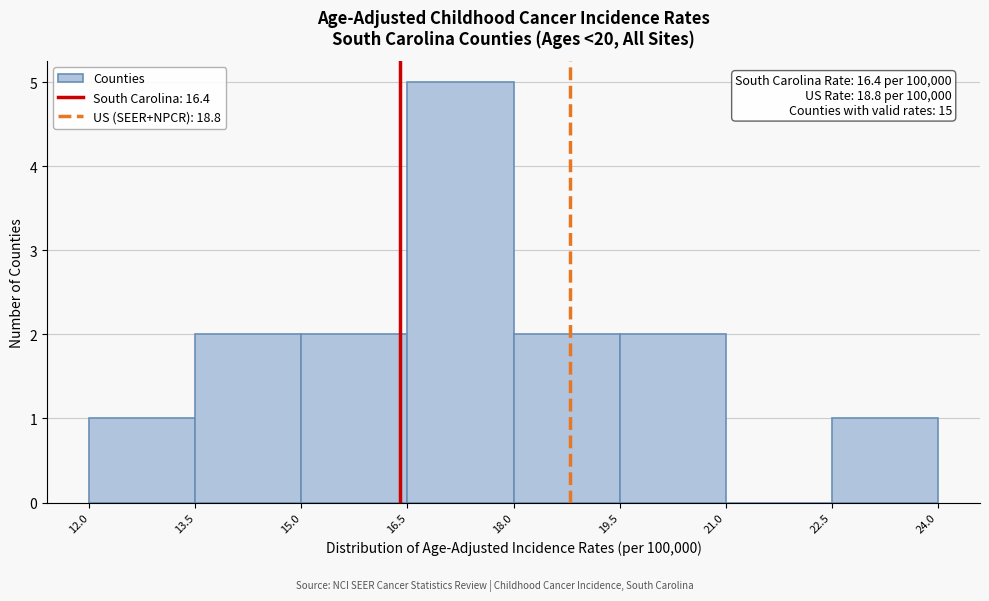

Which range on the x-axis has the tallest bar?

16.5 to 18.0